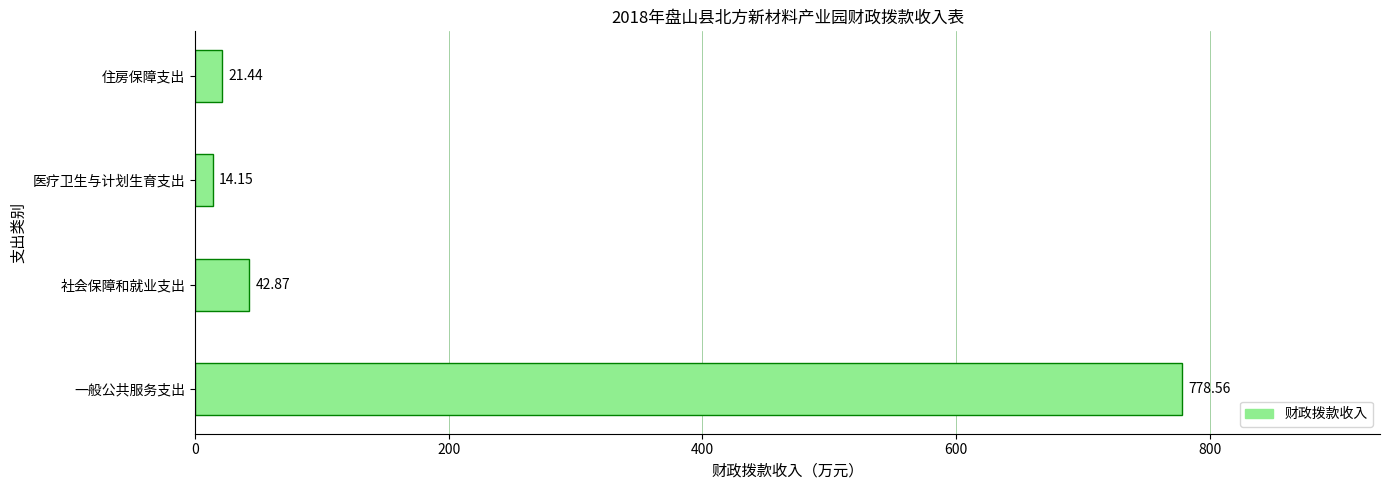

At which category does the chart reach its minimum across all series?

医疗卫生与计划生育支出